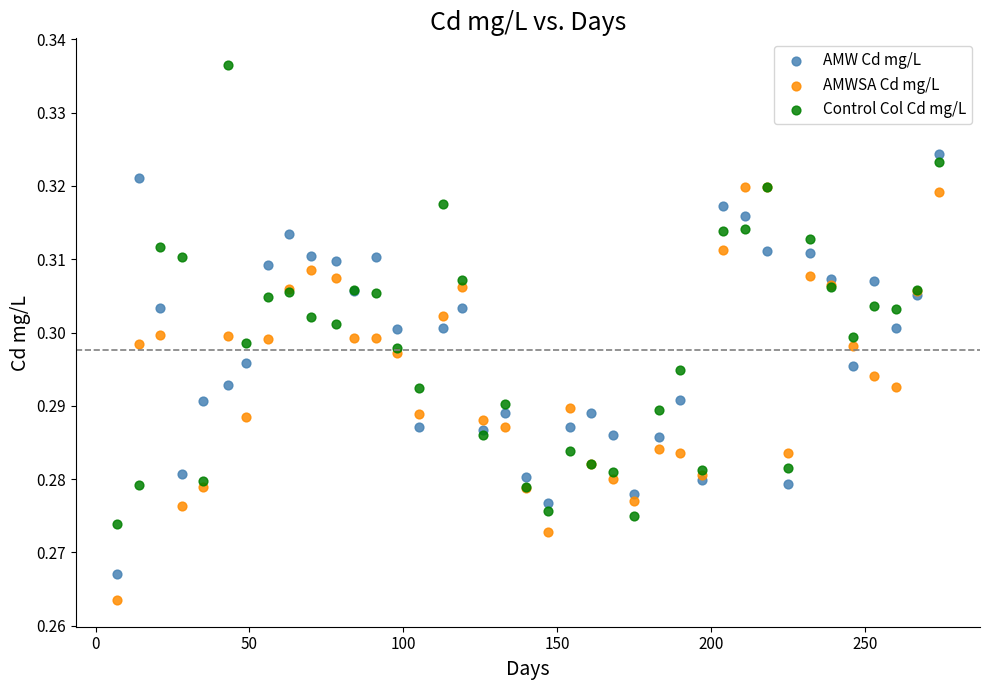

What is the X range (max minus min) for the scatter plot?

267.0